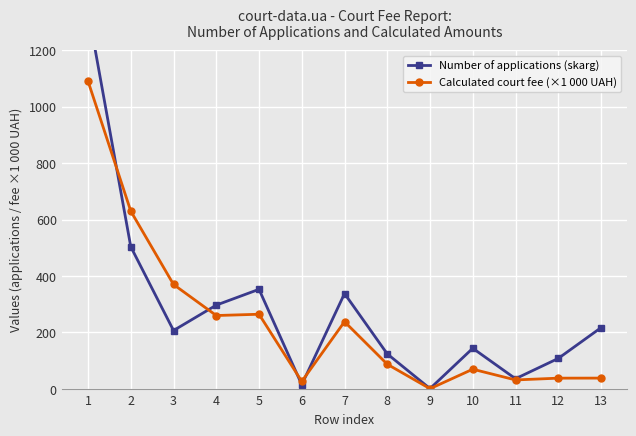

How many lines are shown in the chart?

2